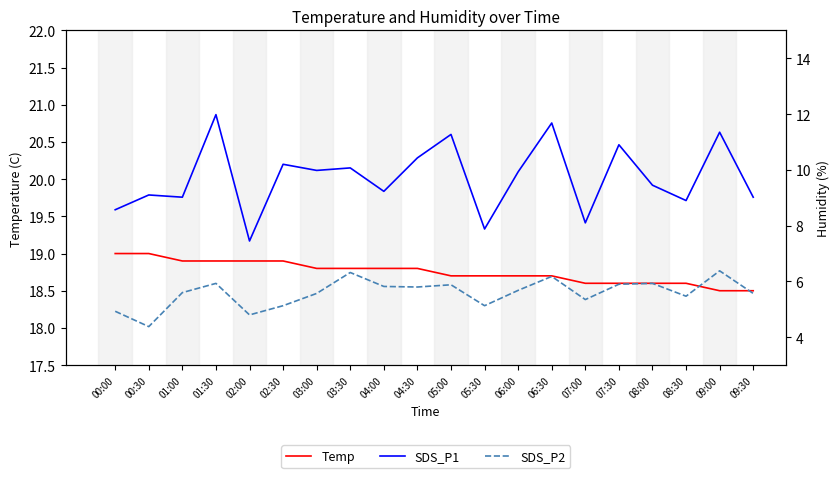

Where is Temp nearest to the value 18?

09:00